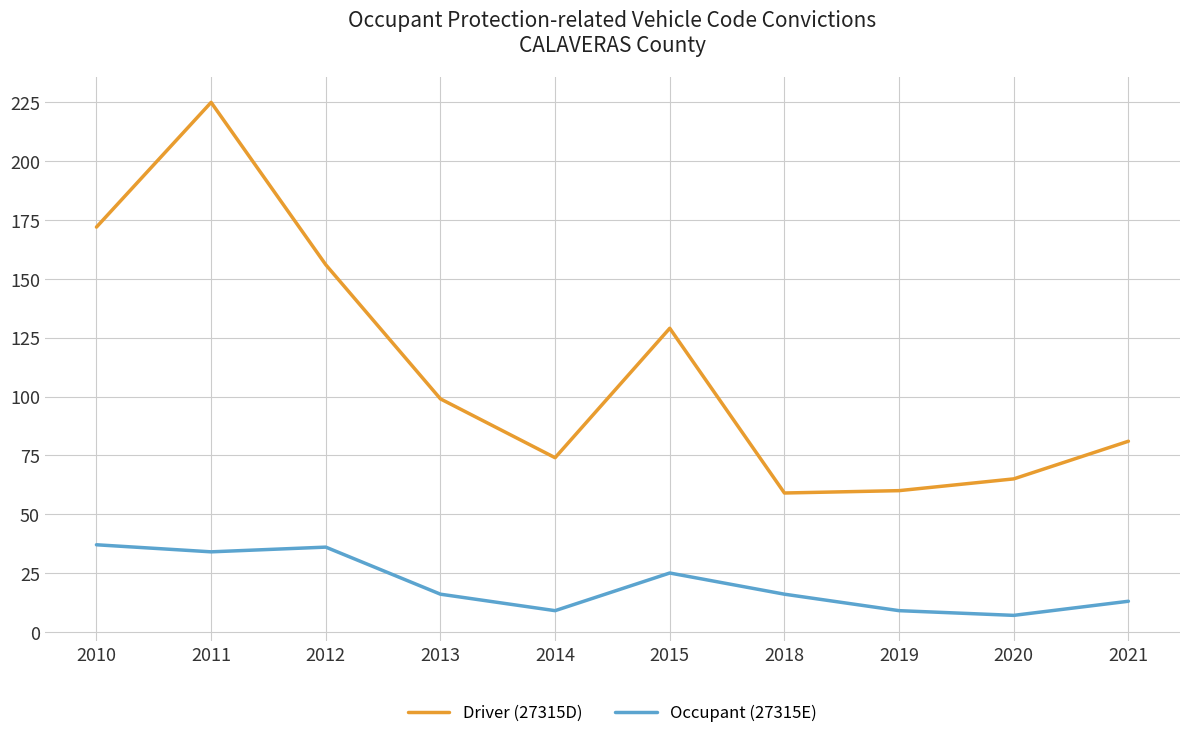

Reading right to left, what are all the values shown in this chart?

Driver (27315D): 81	65	60	59	129	74	99	156	225	172
Occupant (27315E): 13	7	9	16	25	9	16	36	34	37